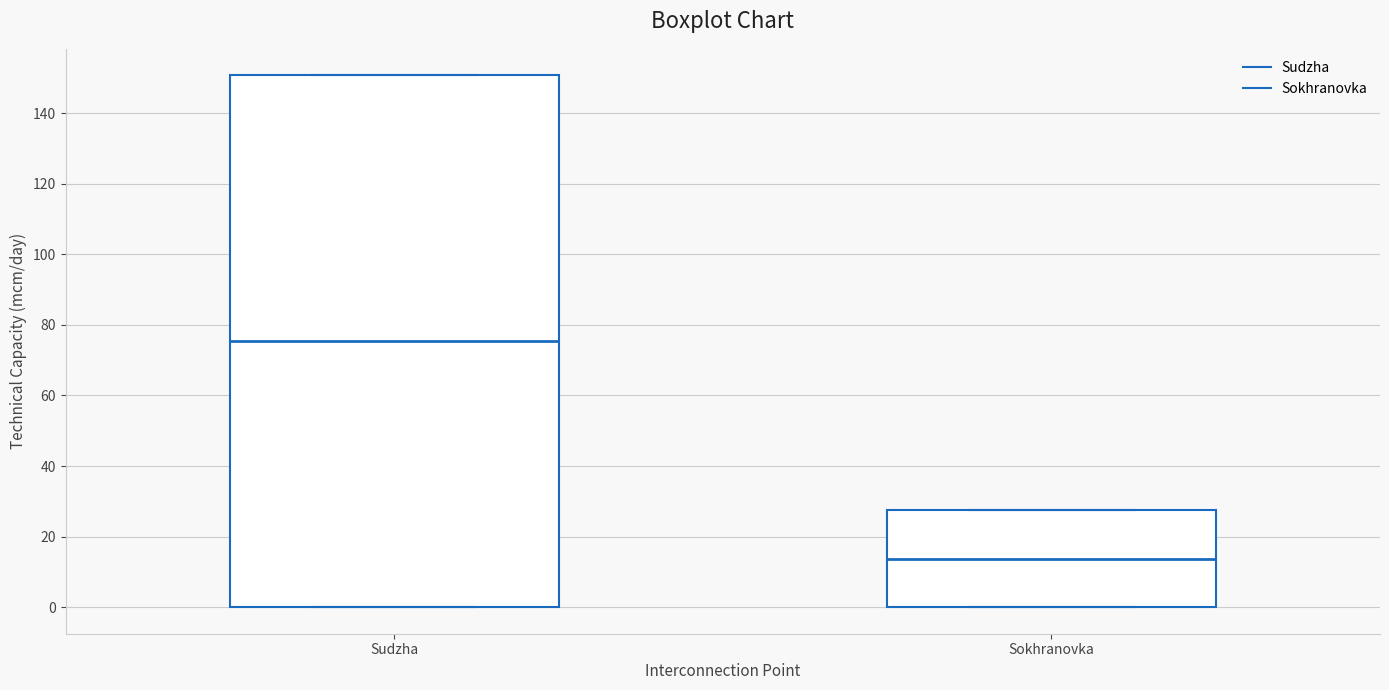

Comparing the boxes themselves (not the whiskers), which one is the tallest?

Sudzha